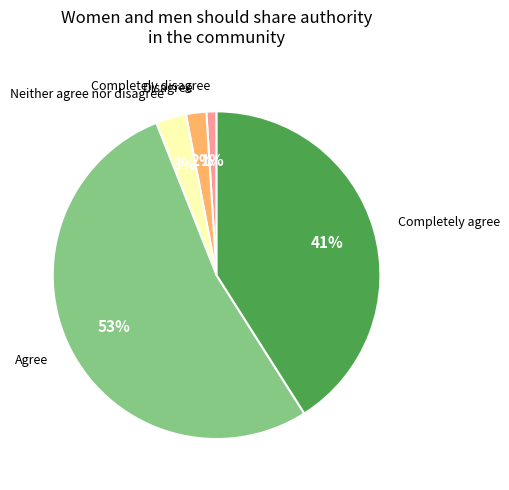

Between Neither agree nor disagree and Completely disagree, which is larger?

Neither agree nor disagree